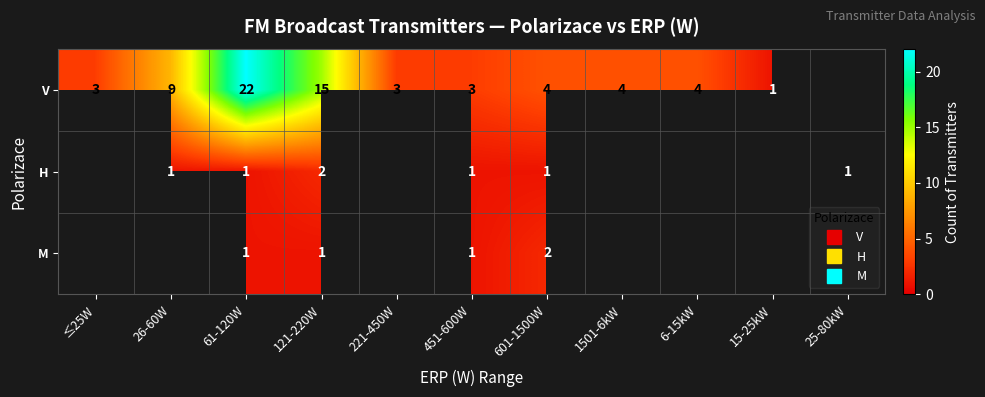

At which category is the sum across all series the highest?

61-120W